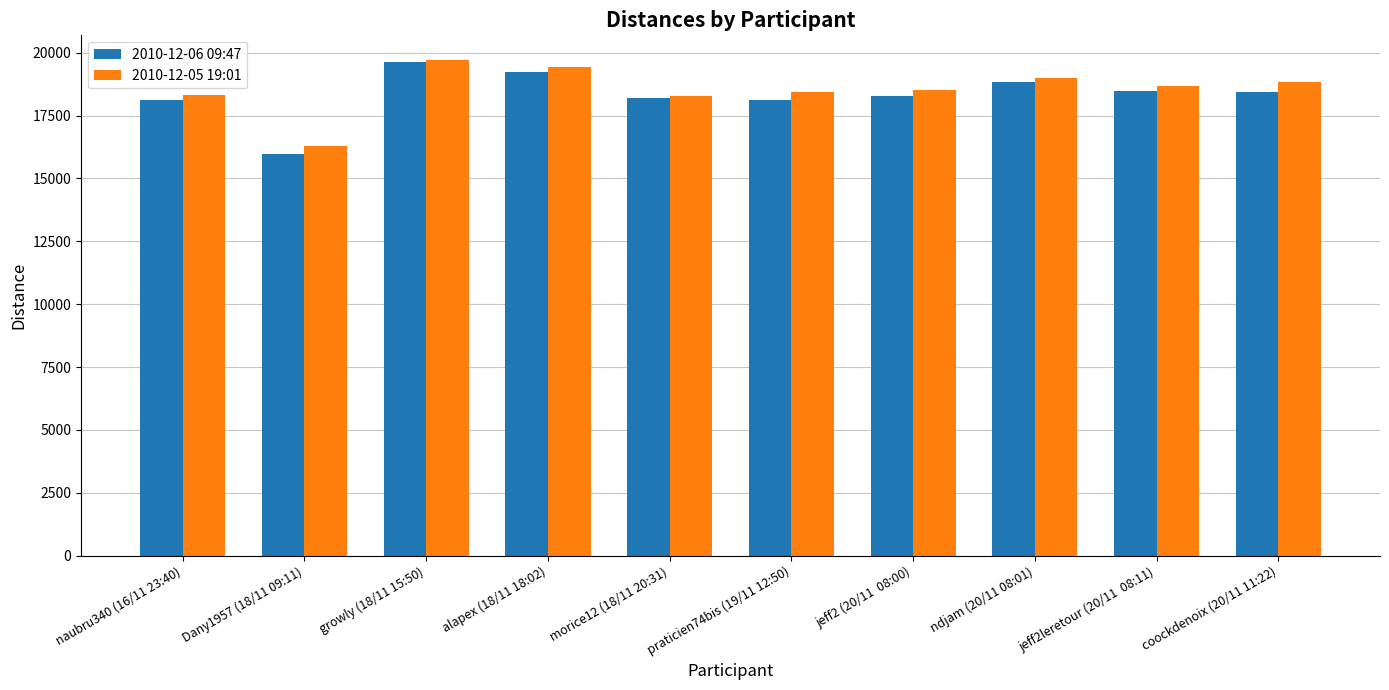

At how many categories does at least one series exceed 17619?

9